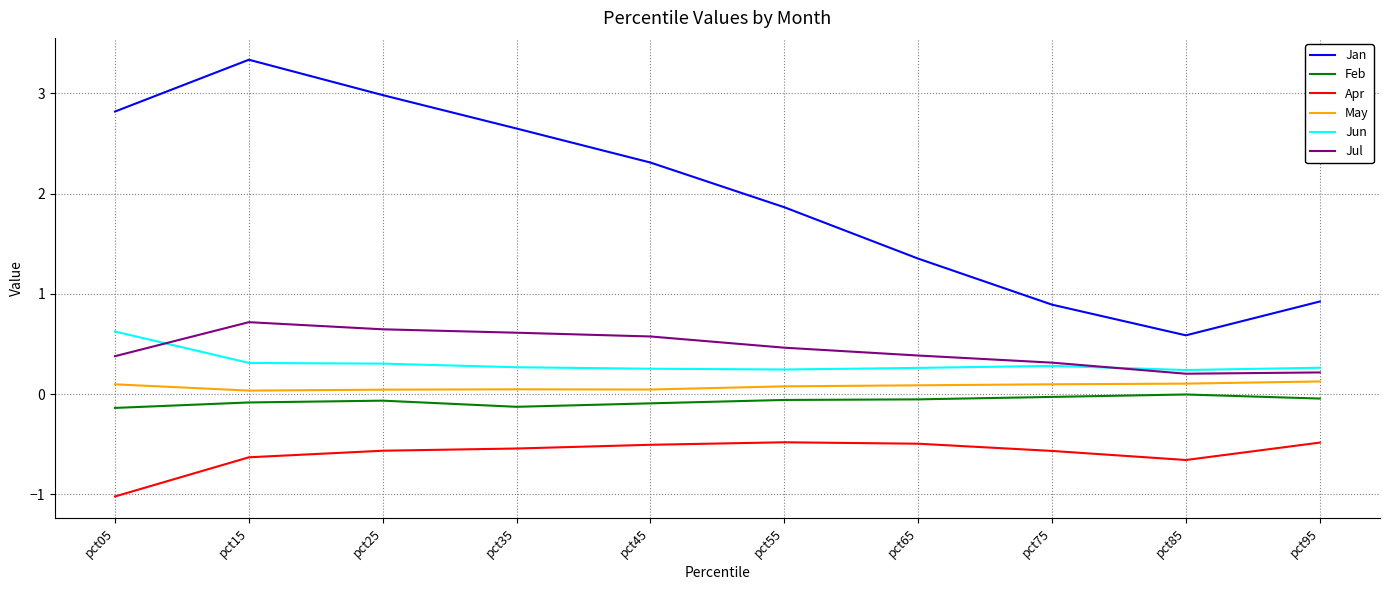

True or false: May and Jun cross at least once.

False